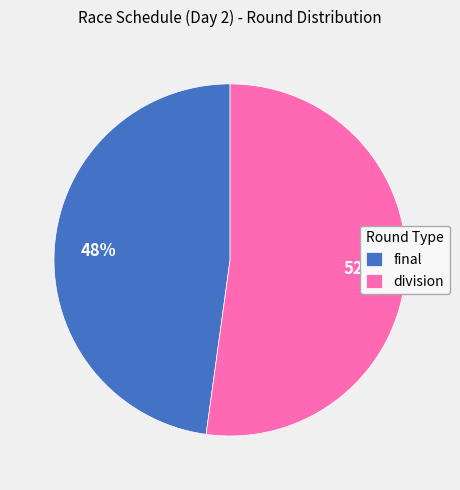

True or false: division accounts for 45% of the total.

False